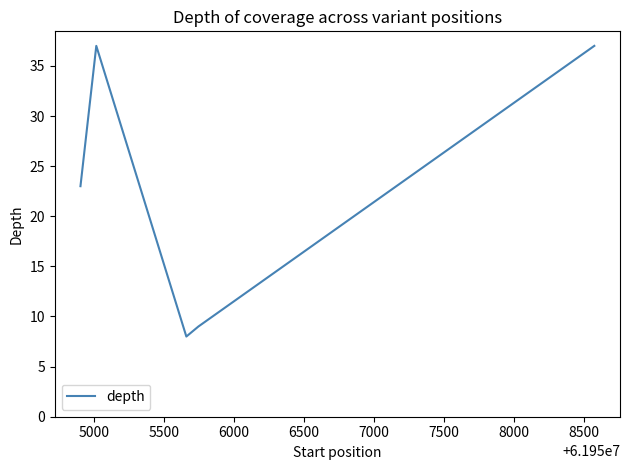

How many distinct data groups are displayed?

1